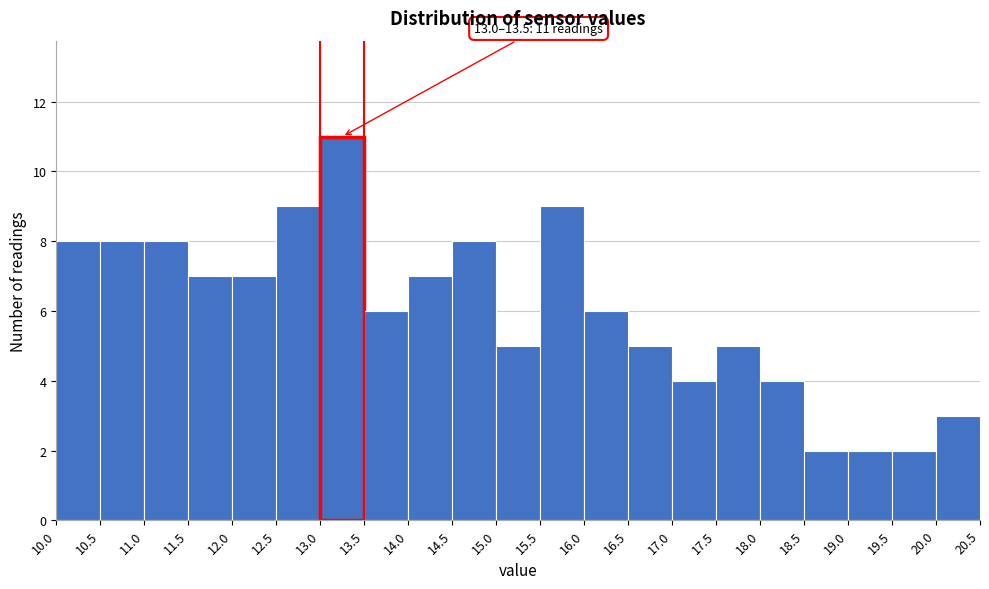

Over which range of the x-axis is the bar tallest?

13.0 to 13.5